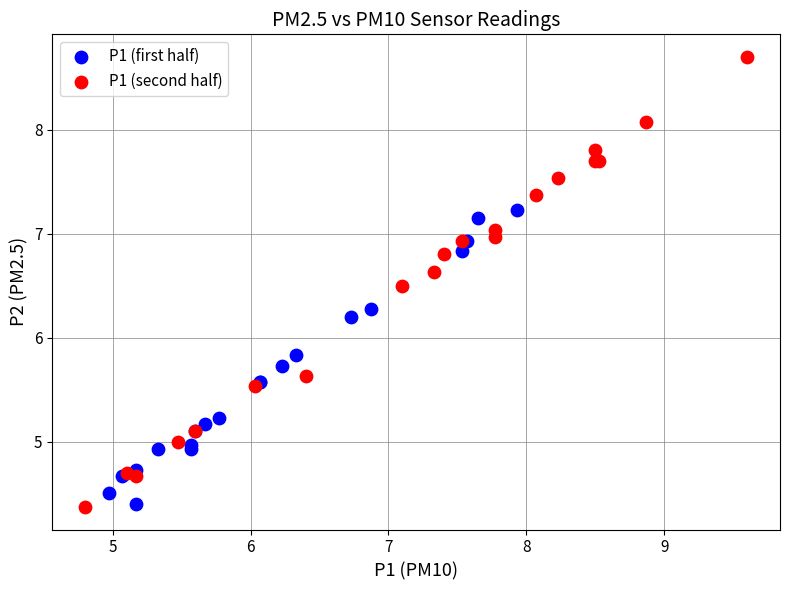

Which series reaches the maximum Y coordinate?

P1 (second half)